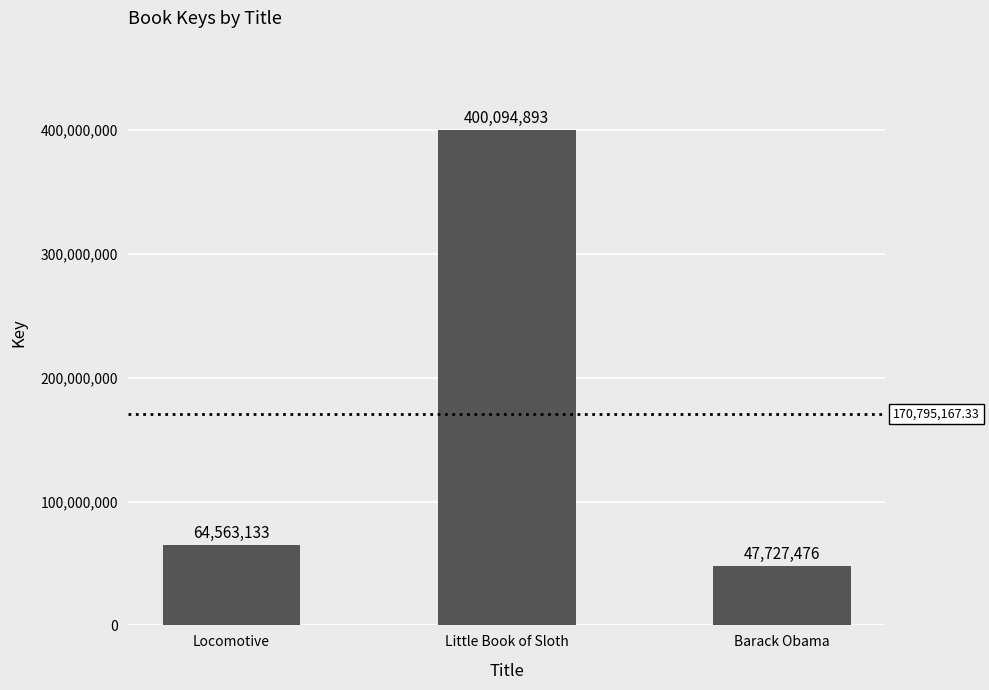

What is the minimum value shown in the chart?

47727476